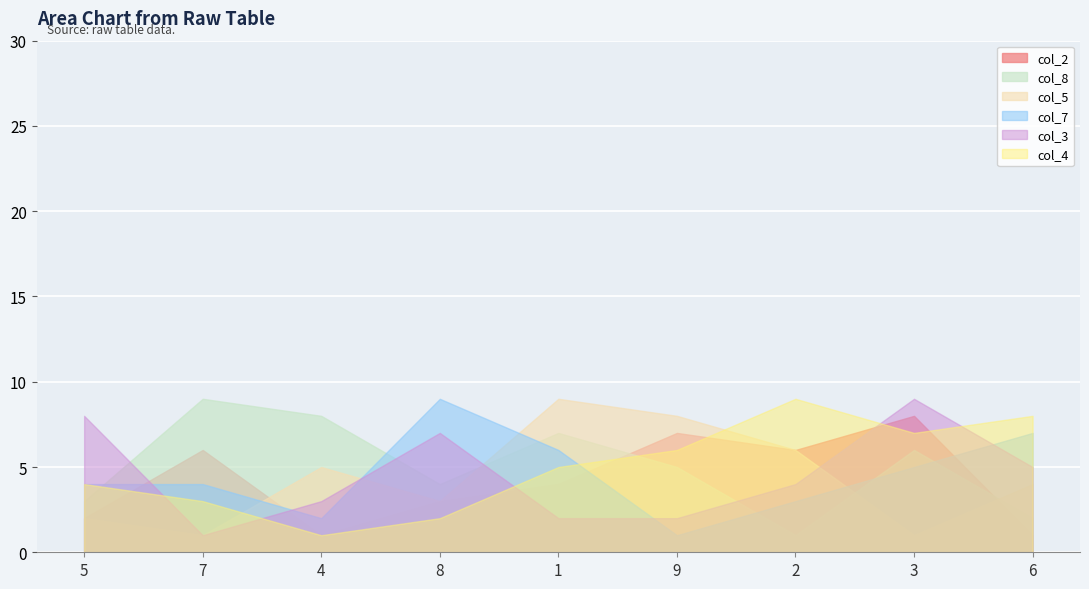

Which series has the widest spread of values?

col_8